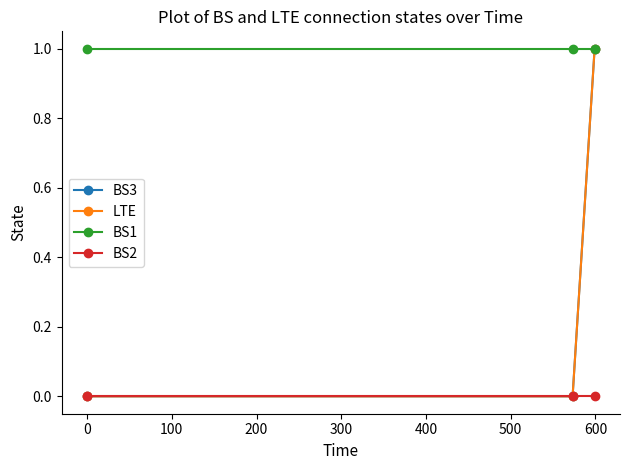

Reading left to right, list all the values displayed in this chart.

BS3: 0	0	1
LTE: 0	0	1
BS1: 1	1	1
BS2: 0	0	0